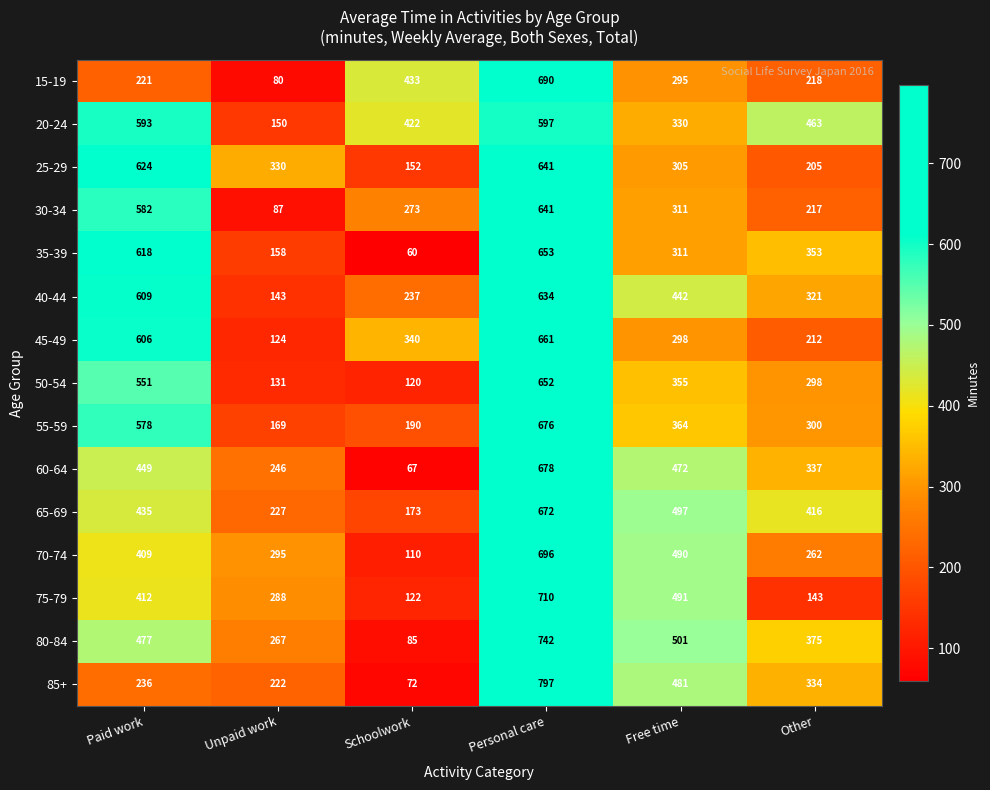

Count the number of data series in this chart.

15